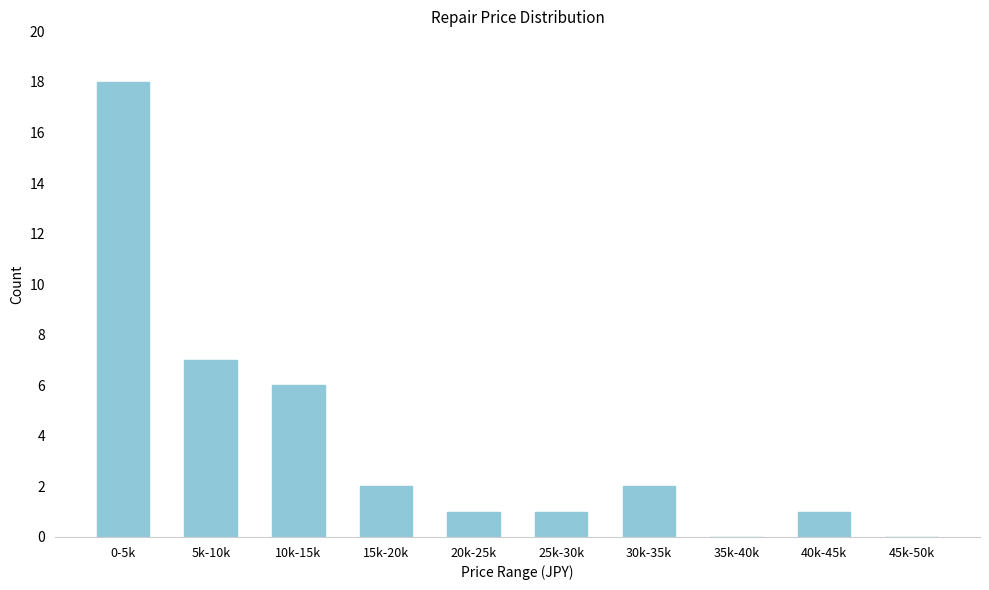

Reading right to left, what are all the values shown in this chart?

45k-50k=0	40k-45k=1	35k-40k=0	30k-35k=2	25k-30k=1	20k-25k=1	15k-20k=2	10k-15k=6	5k-10k=7	0-5k=18